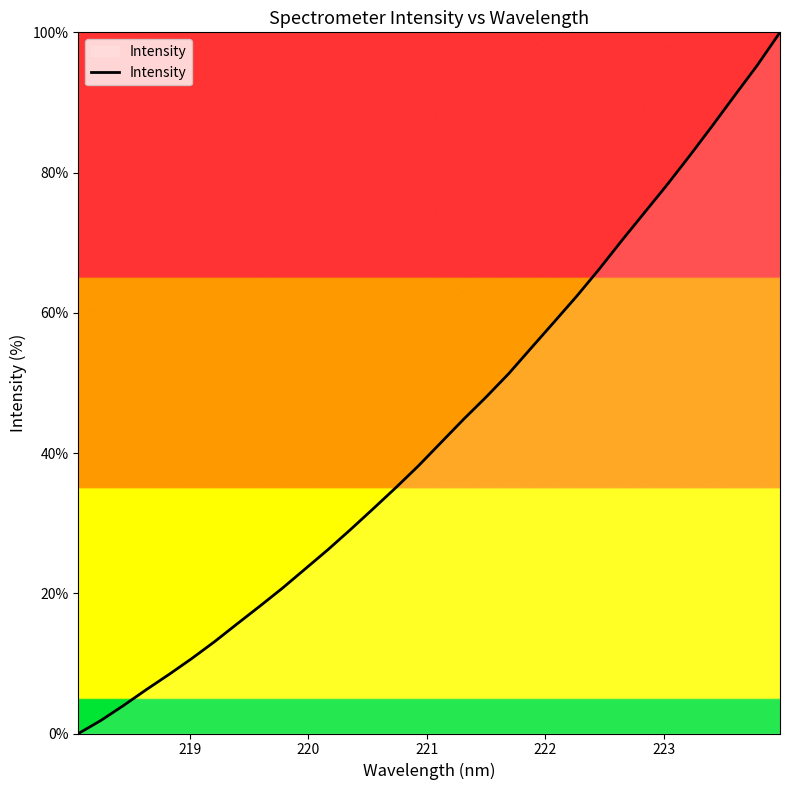

Does the chart display data point markers on the line(s)?

No